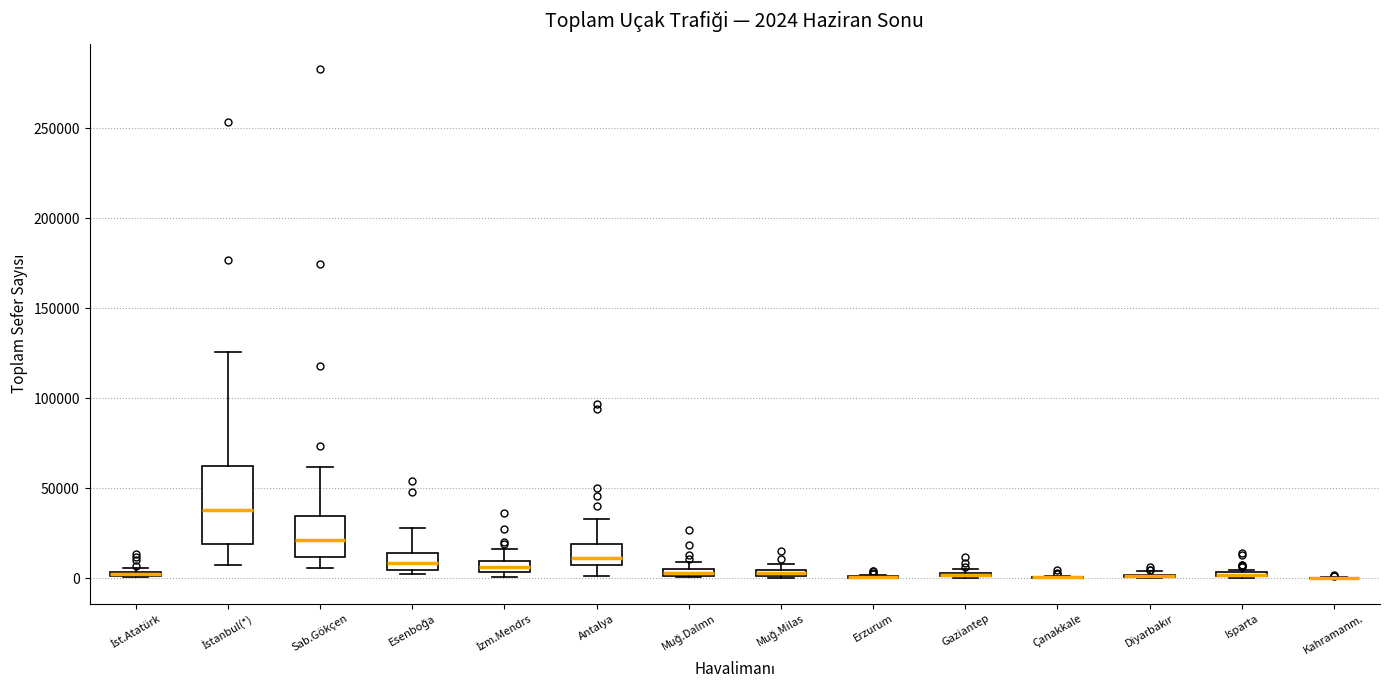

Comparing the boxes themselves (not the whiskers), which one is the tallest?

İstanbul(*)